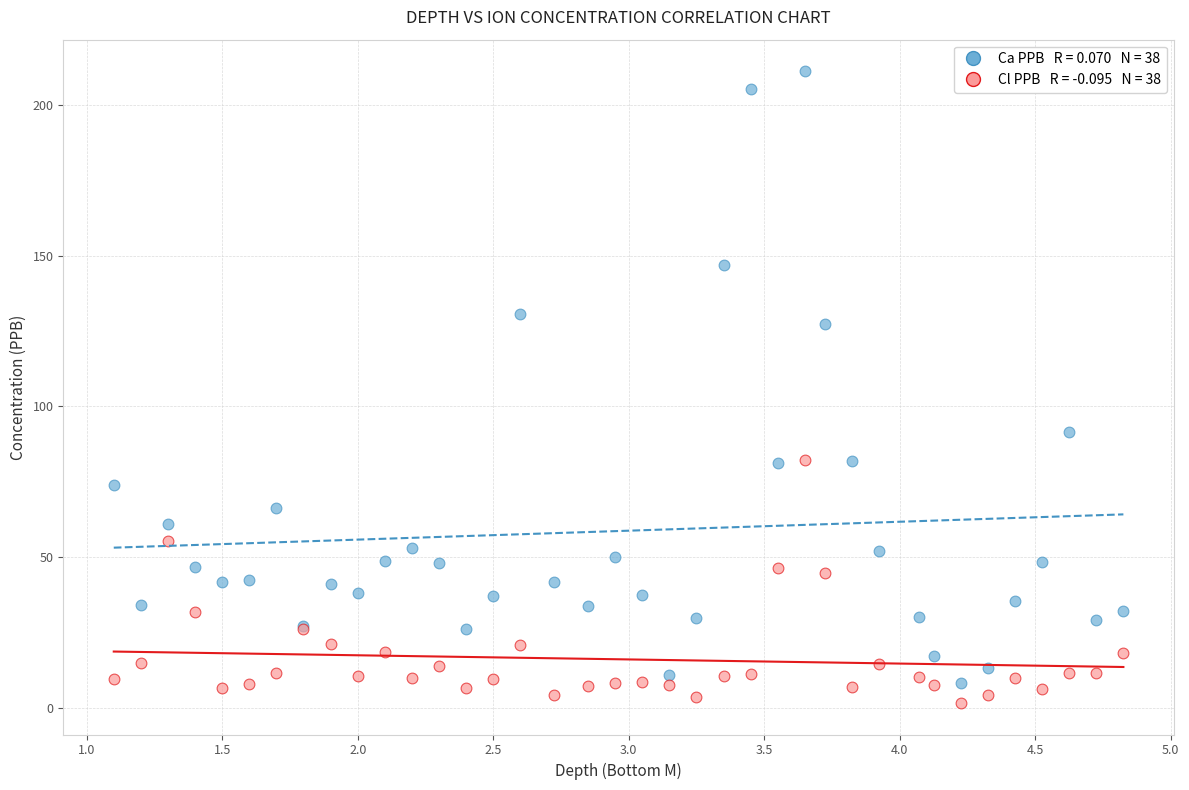

Across all series, what Y value is closest to 106?

91.4